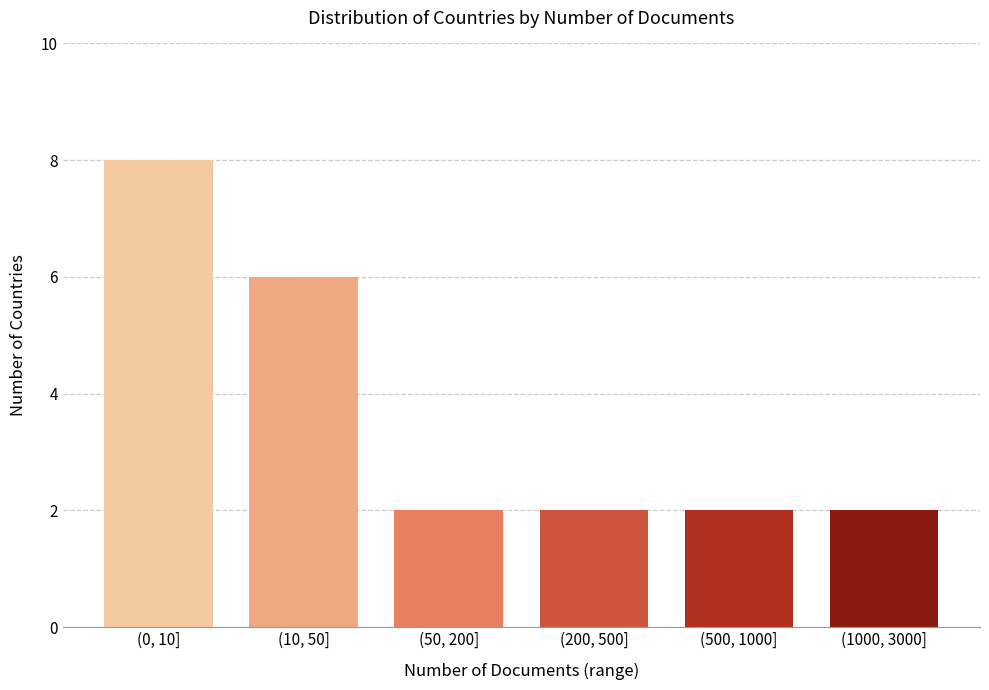

Reading left to right, transcribe all the data shown in this chart.

(0, 10]=8	(10, 50]=6	(50, 200]=2	(200, 500]=2	(500, 1000]=2	(1000, 3000]=2